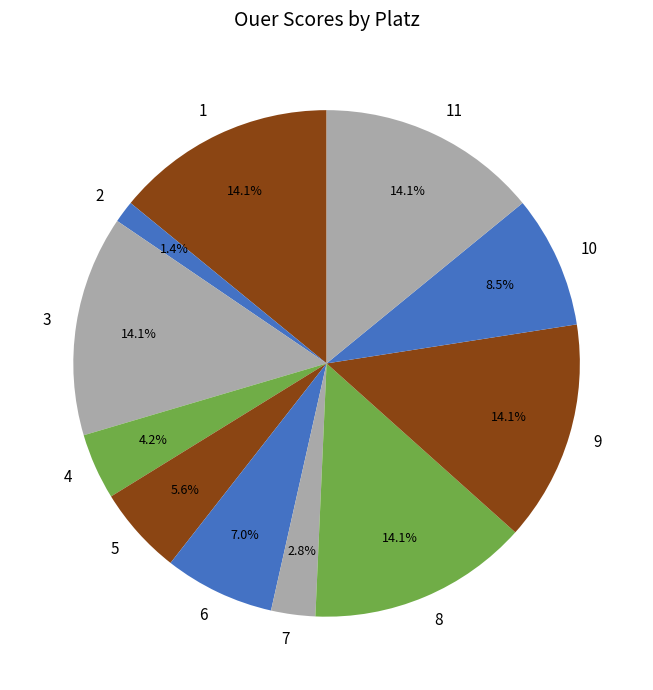

To the nearest percent, what is the combined percentage of 8 and 9?

28%